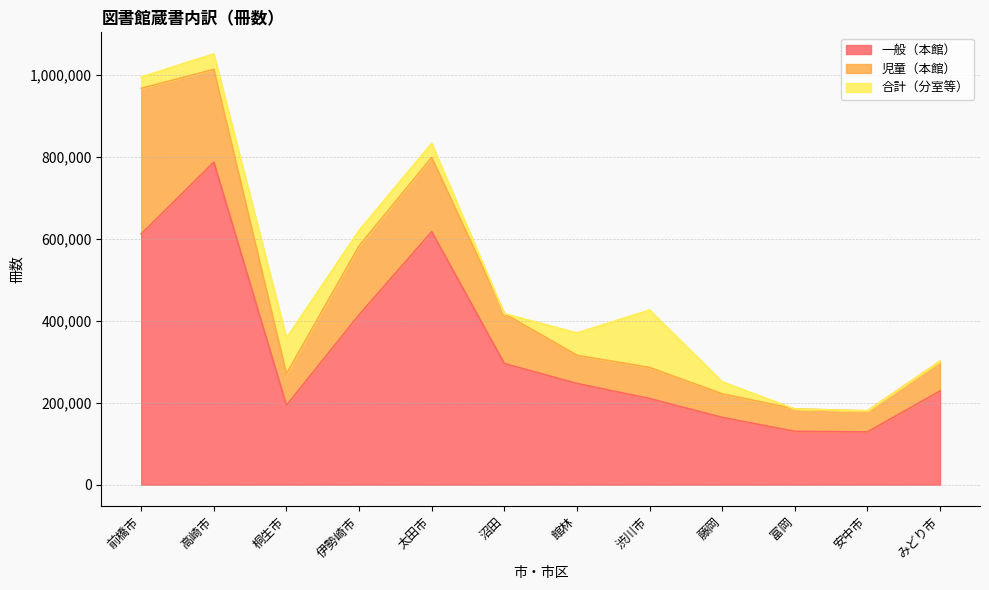

What is the difference between the second highest and minimum values in the 児童（本館） series?

175411